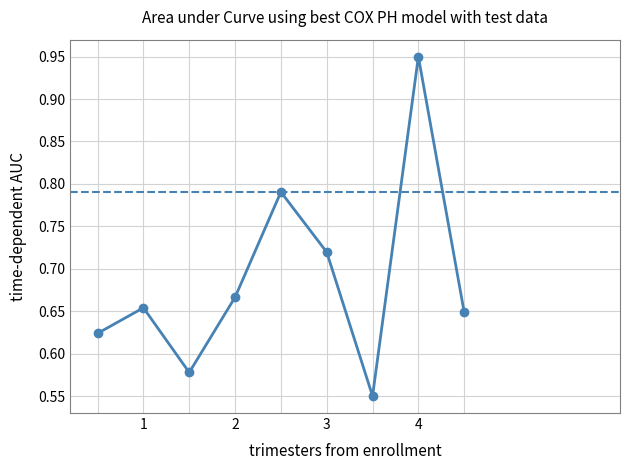

How many interior local peaks (higher than both neighbors) does the data have?

3